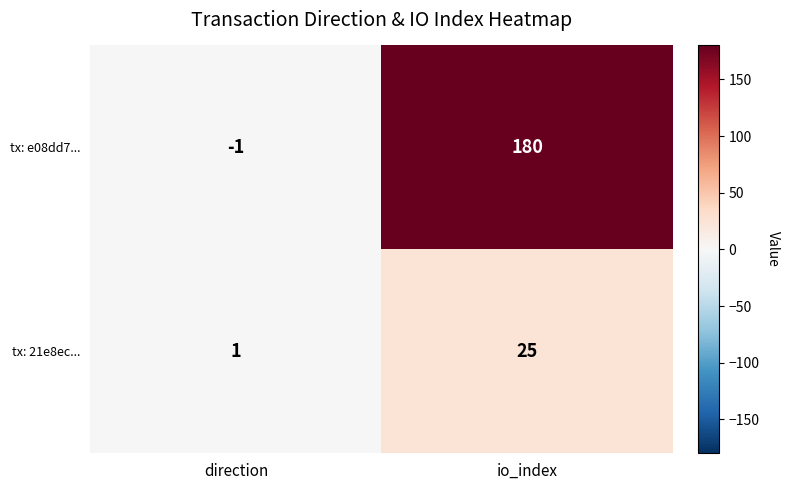

What is the difference between the highest and lowest values at io_index?

155